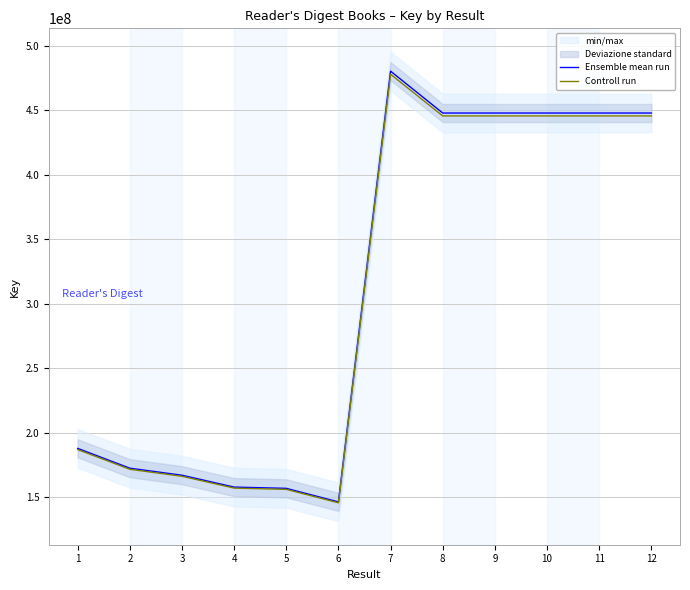

Which series has the largest range (max minus min)?

Ensemble mean run